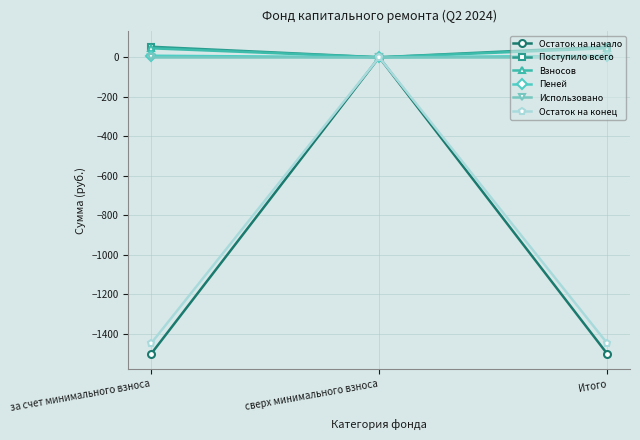

At which category is the sum across all series the highest?

сверх минимального взноса